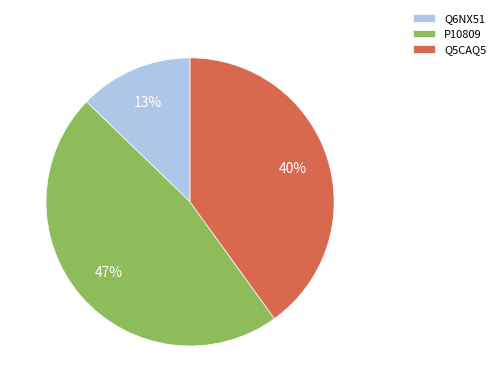

Between Q6NX51 and Q5CAQ5, which is larger?

Q5CAQ5